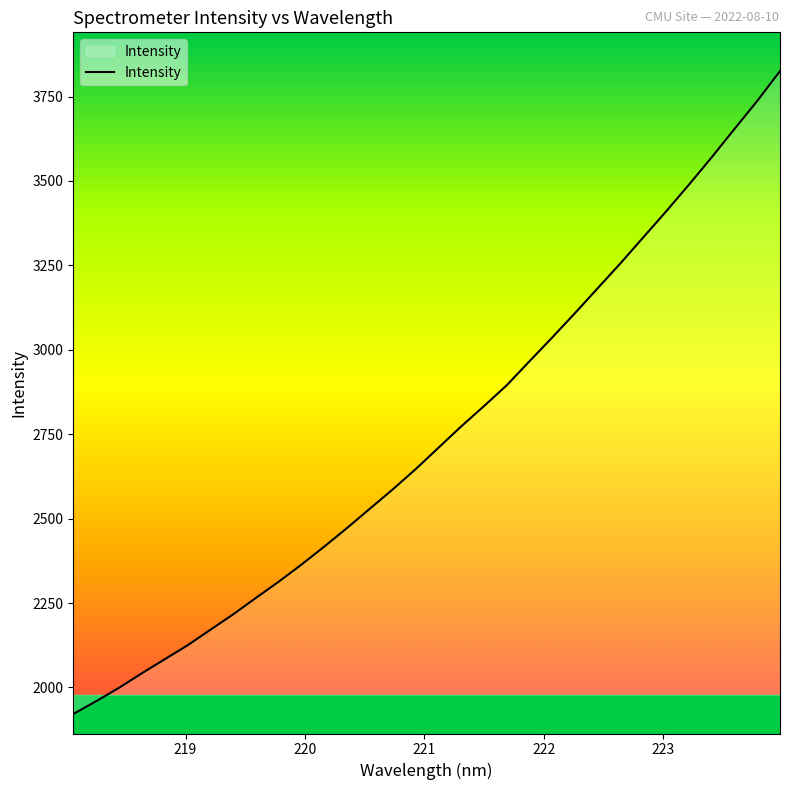

What is the minimum value shown in the chart?

1921.3